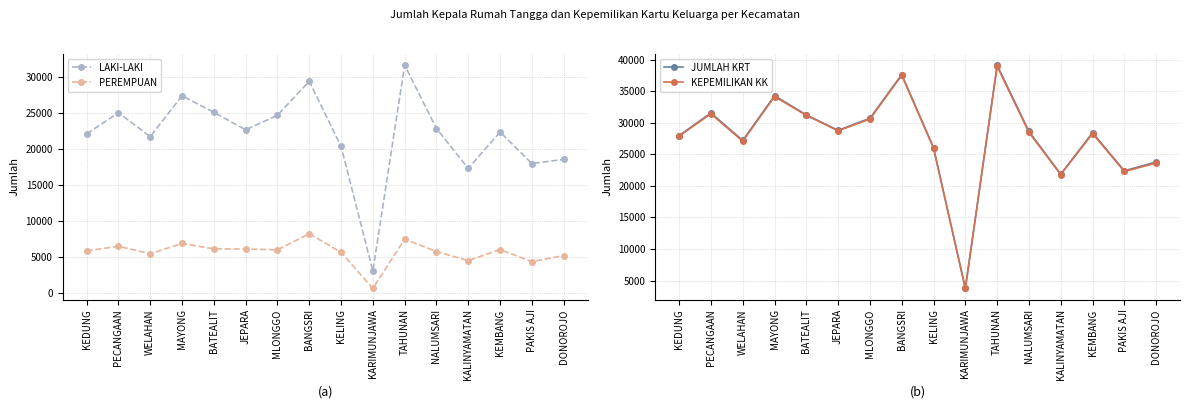

Where is LAKI-LAKI nearest to the value 17347?

KALINYAMATAN